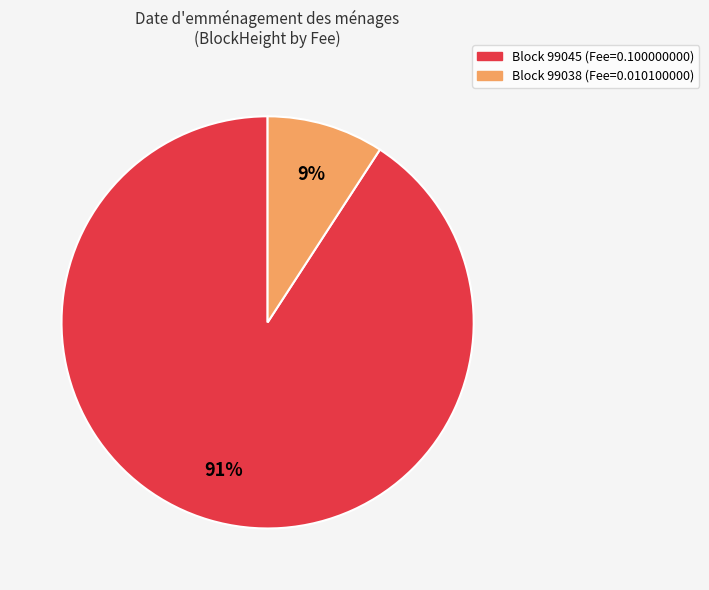

Does any single category account for the majority?

Yes